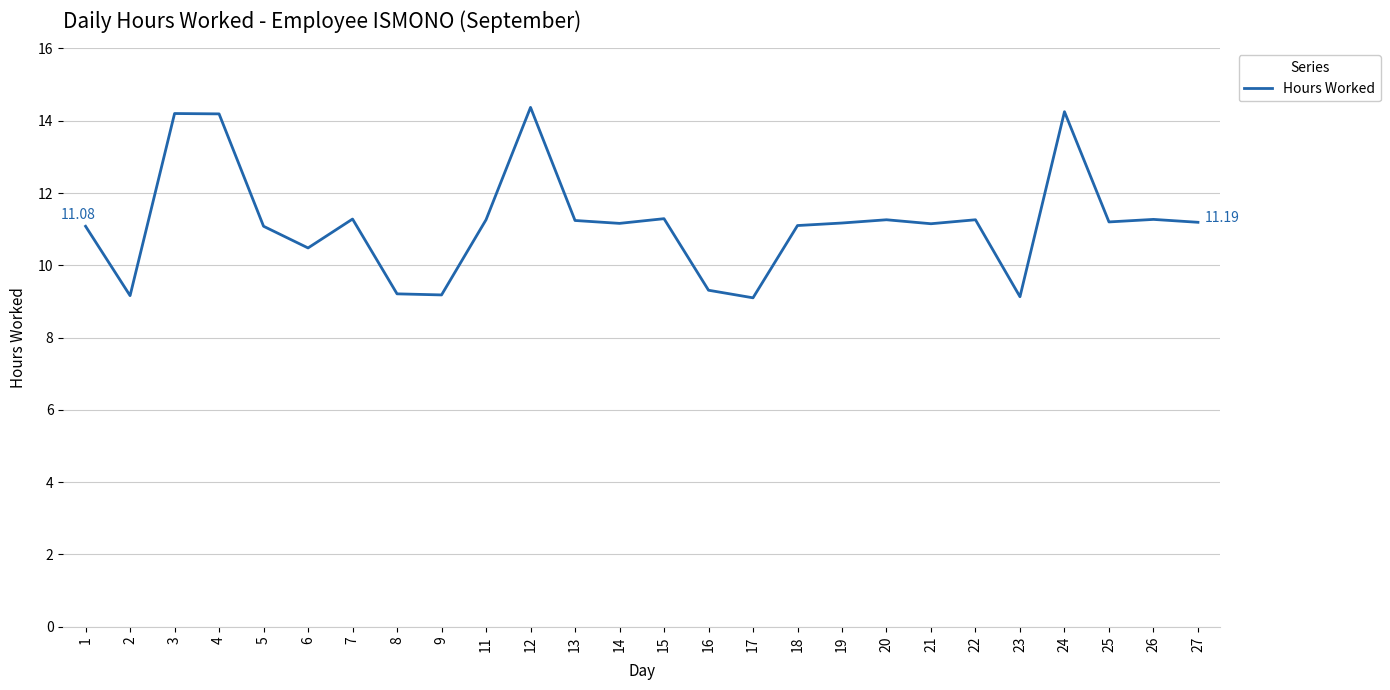

What is the ratio of the value at 18 to the value at 25?

1.0